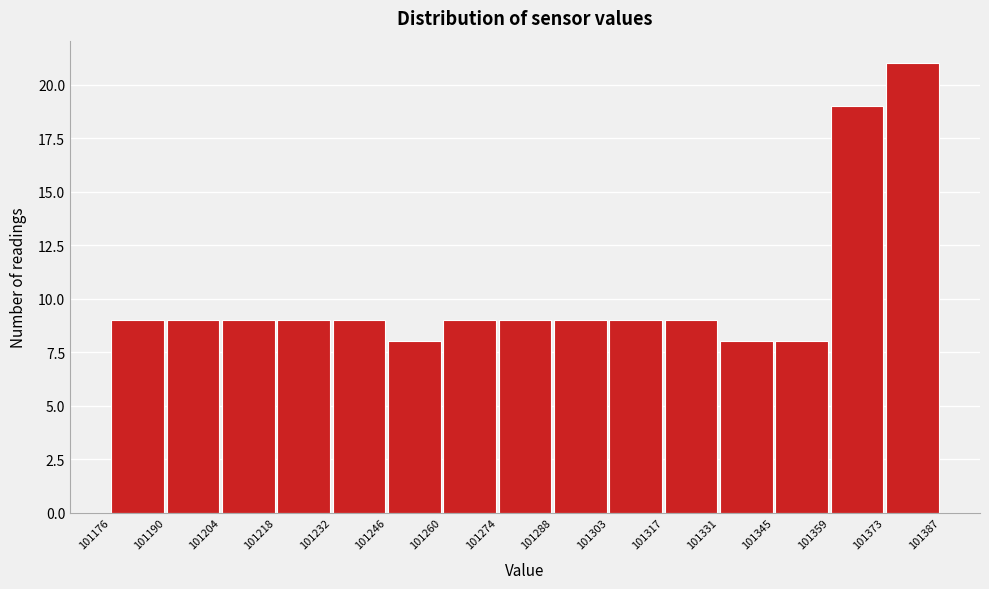

What is the height of the bar covering 101373 to 101387 on the x-axis? The values are not printed on the chart, so give them approximately, as read against the axis.

21